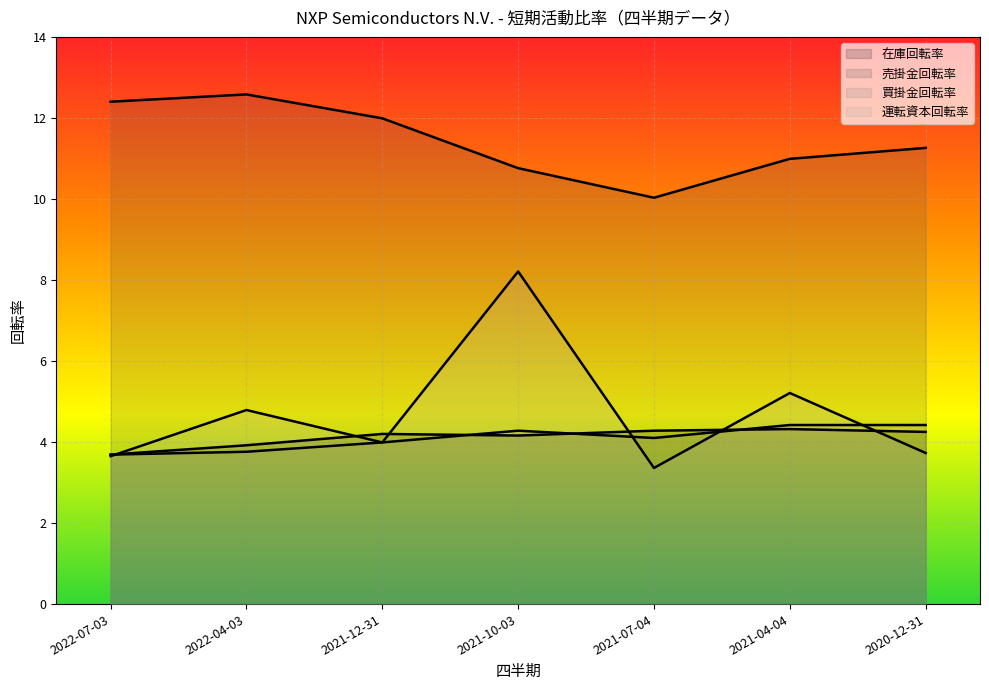

What is the value of the 在庫回転率 point at the 7th from the left?

4.2